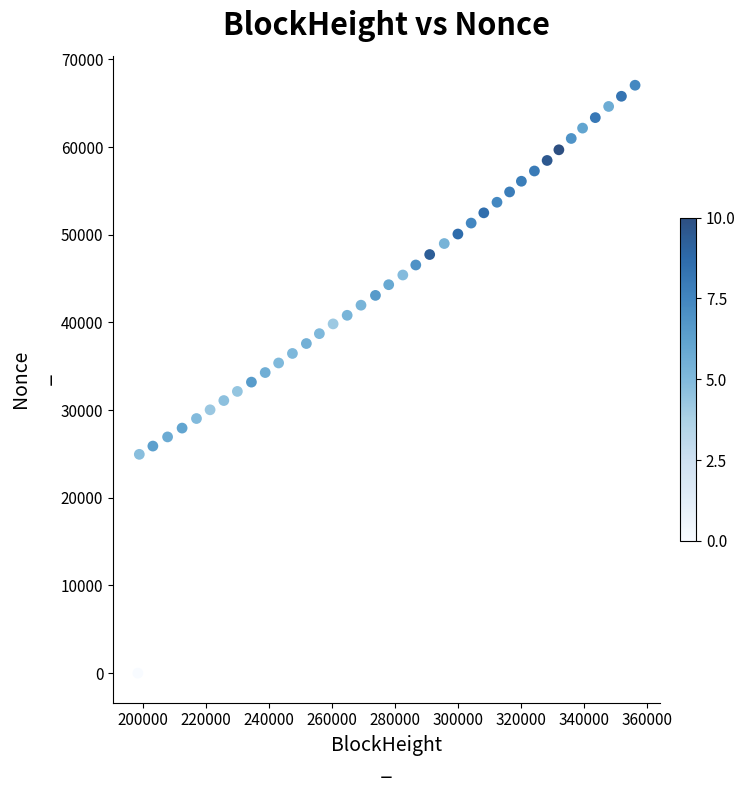

What is the range of Y values (max minus min)?

67048